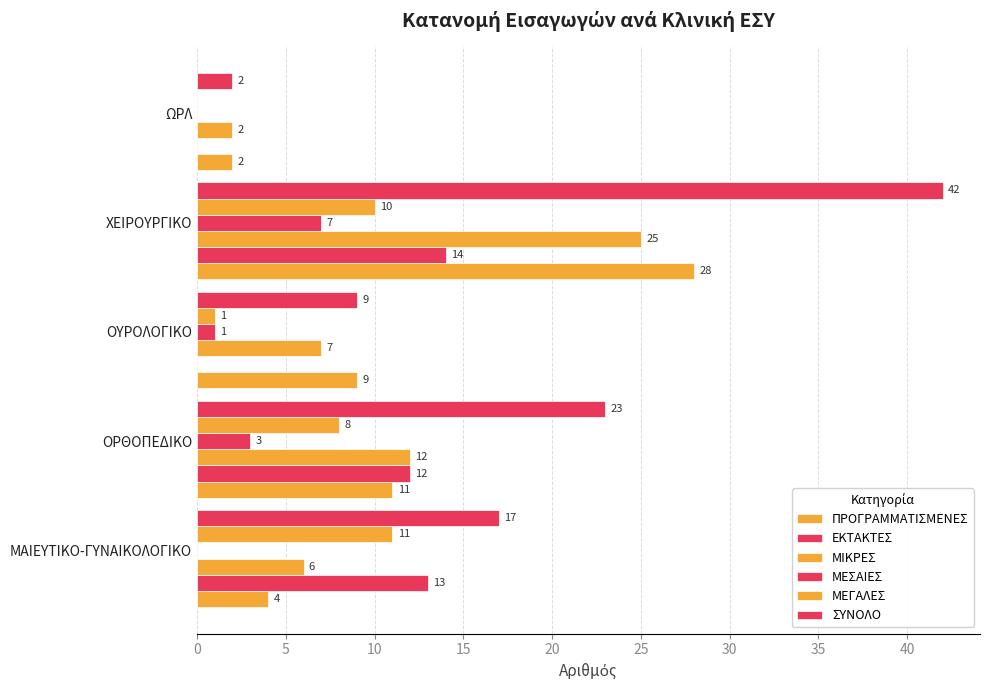

Count the number of data series in this chart.

6